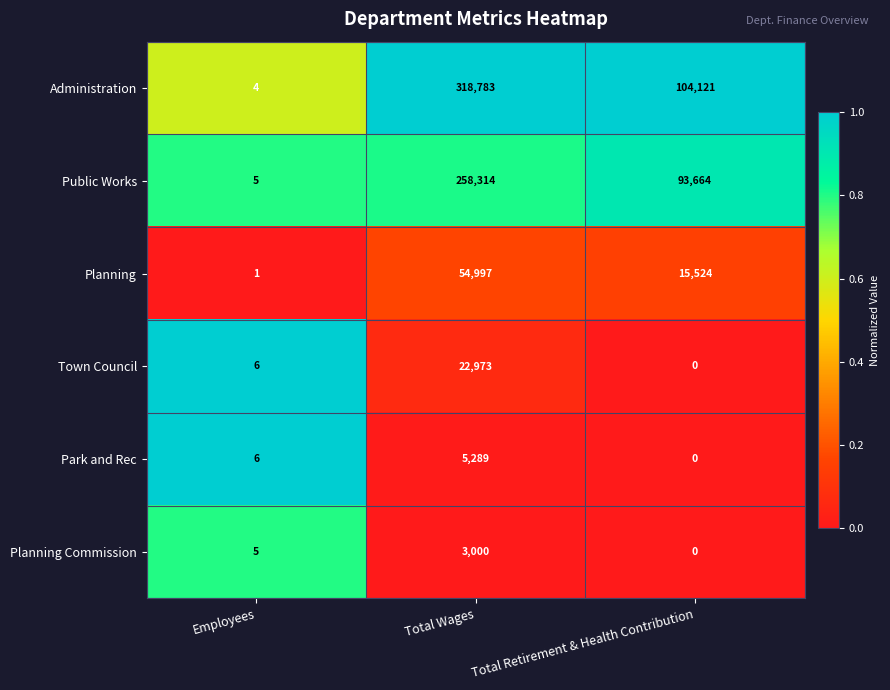

The Administration series shows 104121 at Total Retirement & Health Contribution. True or false?

True